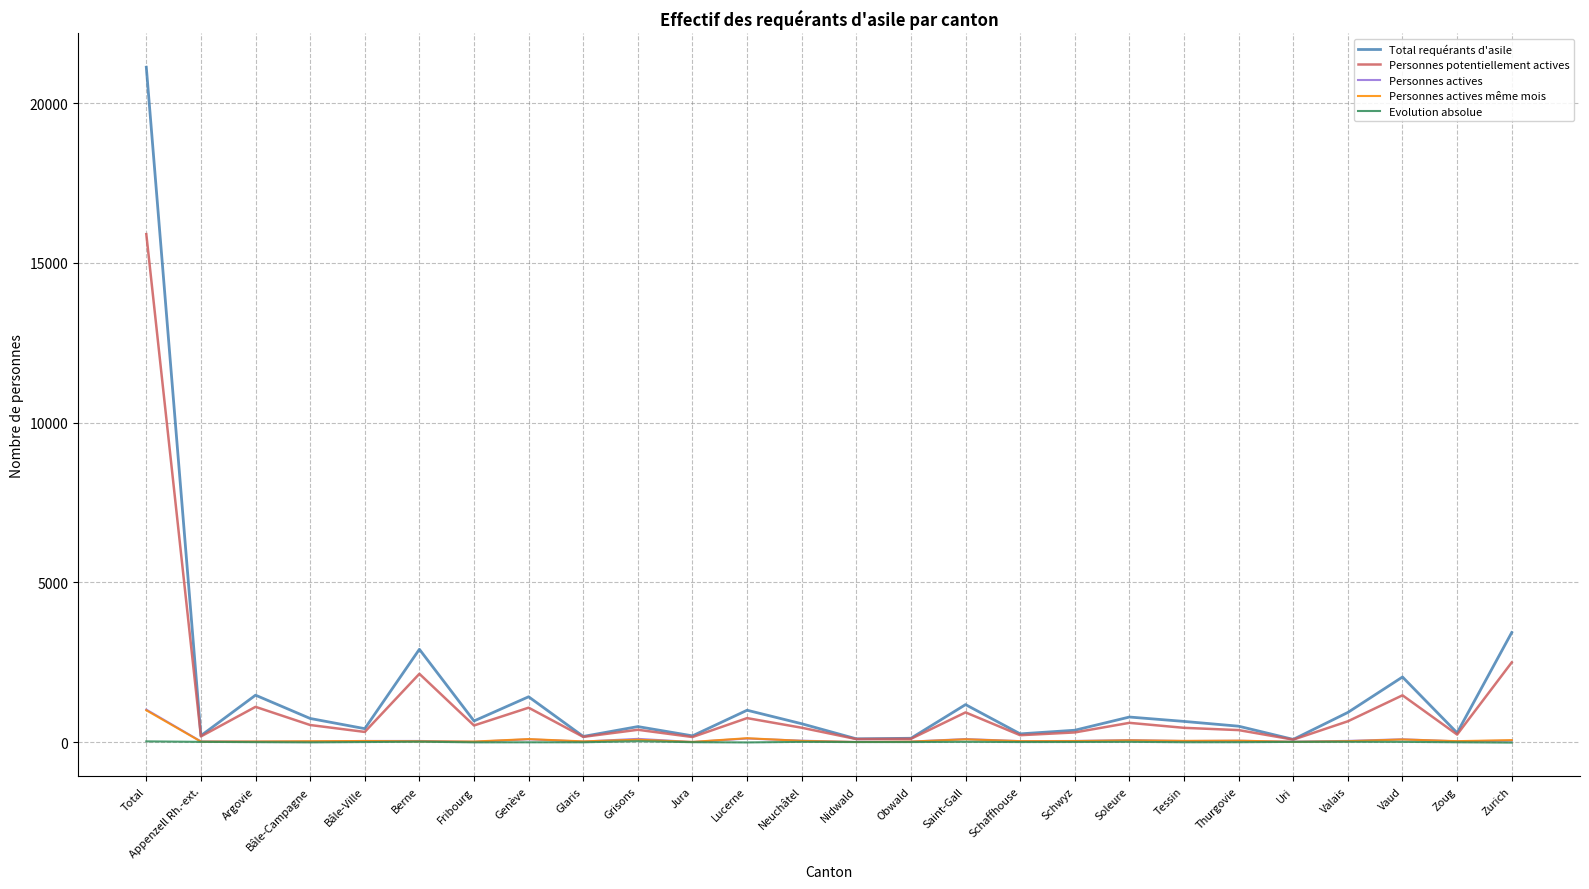

At which label does Personnes potentiellement actives reach its peak?

Total